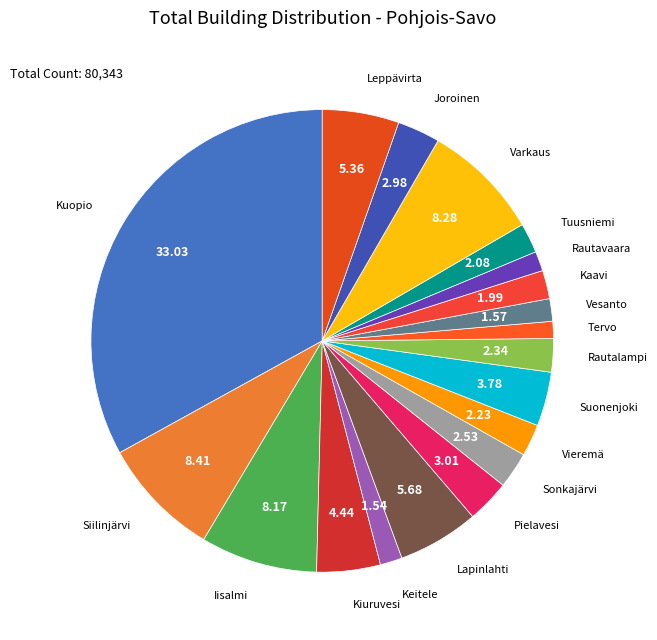

Rank the categories by value from highest to lowest.

Kuopio, Siilinjärvi, Varkaus, Iisalmi, Lapinlahti, Leppävirta, Kiuruvesi, Suonenjoki, Pielavesi, Joroinen, Sonkajärvi, Rautalampi, Vieremä, Tuusniemi, Kaavi, Vesanto, Keitele, Rautavaara, Tervo